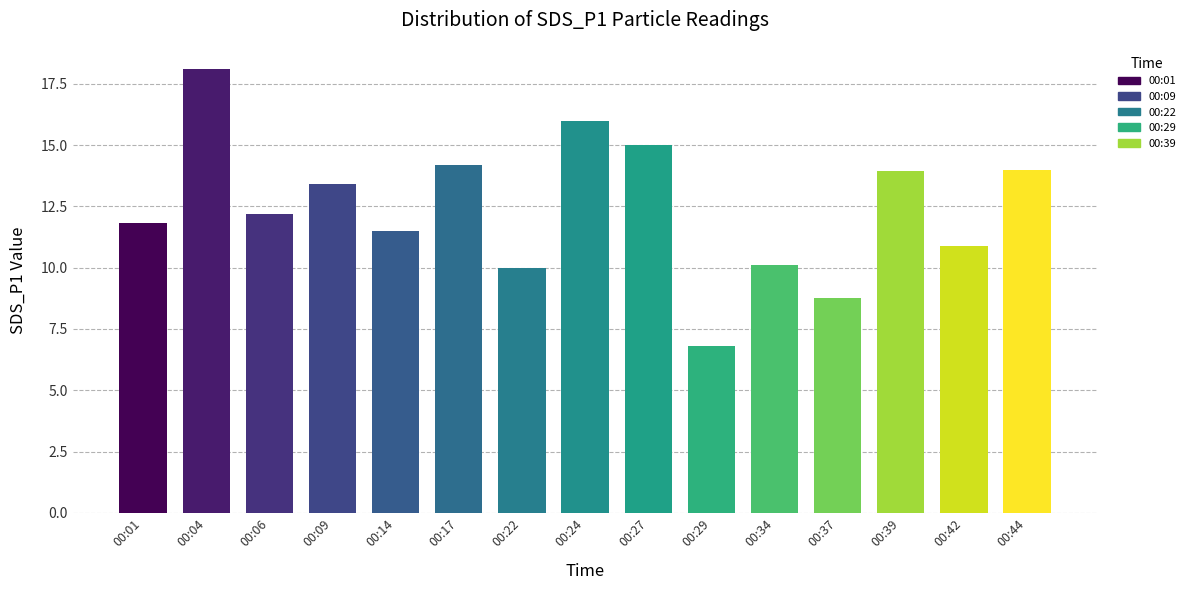

How many data points in SDS_P1 are less than 12?

7